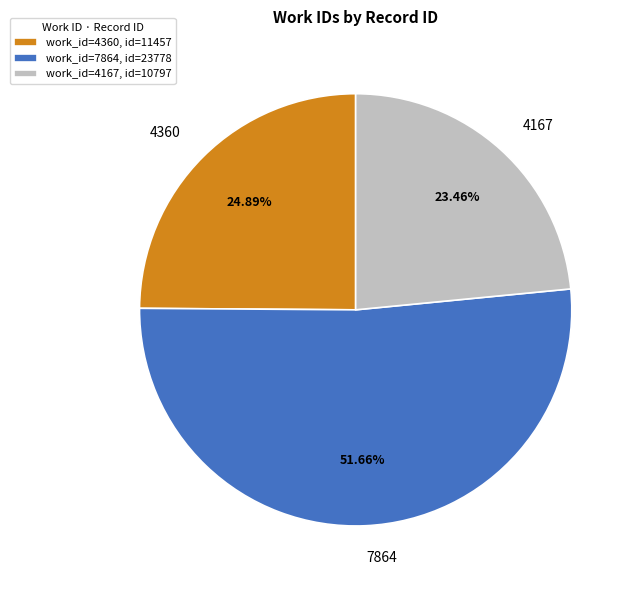

What is the ratio of the value at 7864 to the value at 4167?

2.2